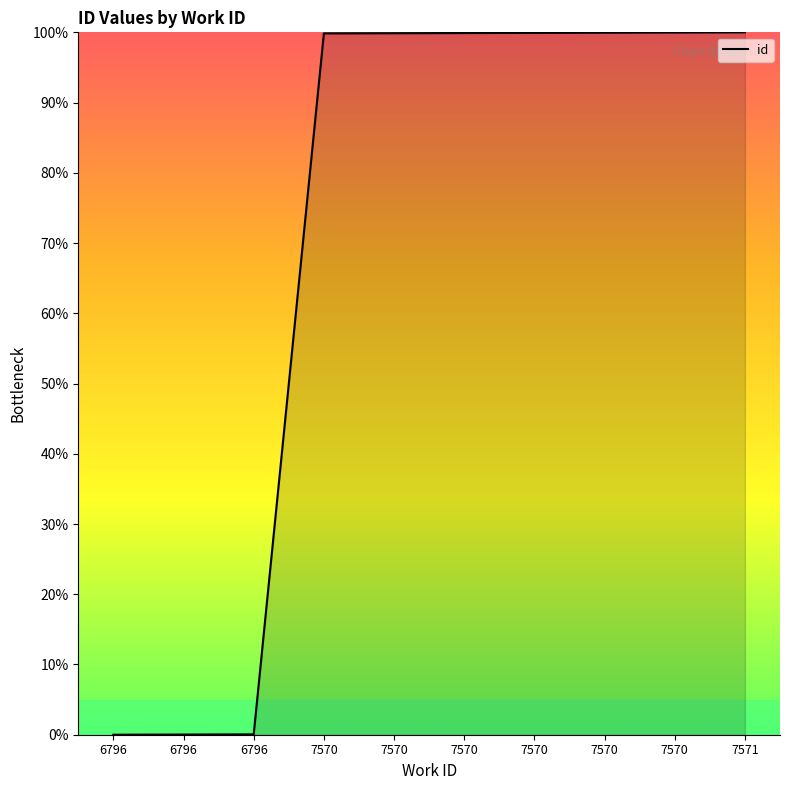

What is the difference between the values at 7570 and 7570?

0.1